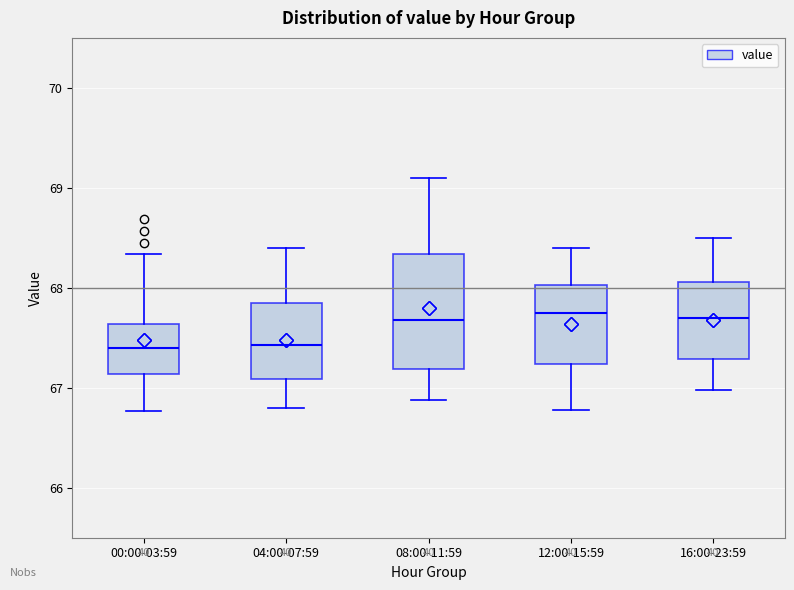

Where does the median line of the box for 16:00-23:59 sit on the y-axis? The values are not printed on the chart, so give them approximately, as read against the axis.

67.7